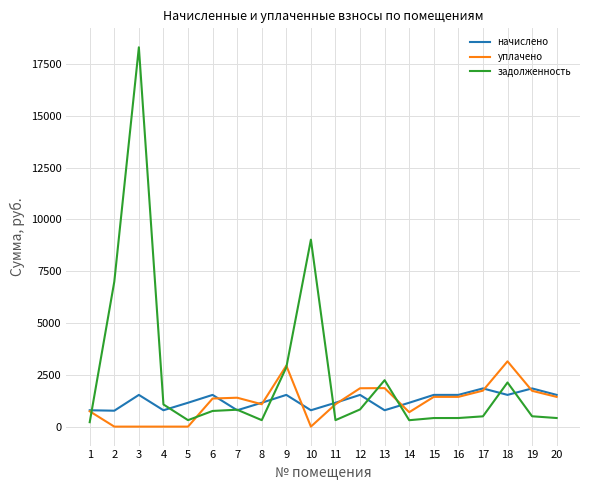

What are all the series names shown in the legend?

начислено, уплачено, задолженность